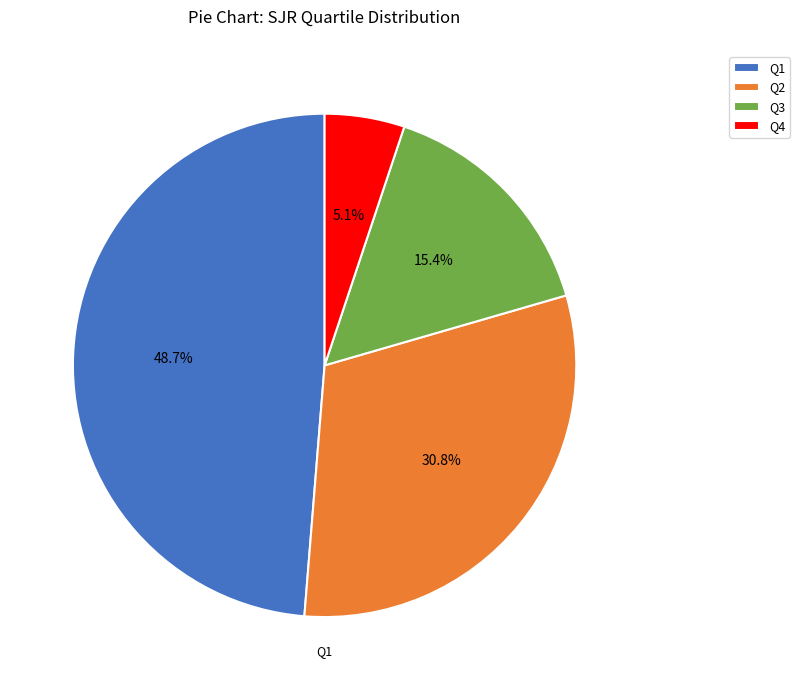

How many slices are in this pie chart?

4